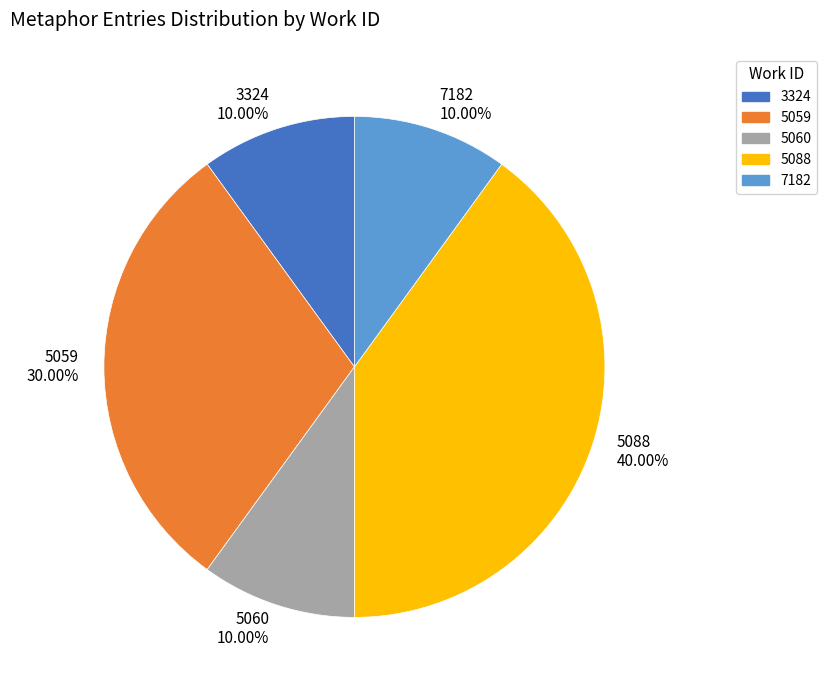

To the nearest percent, what is the average slice percentage?

20%